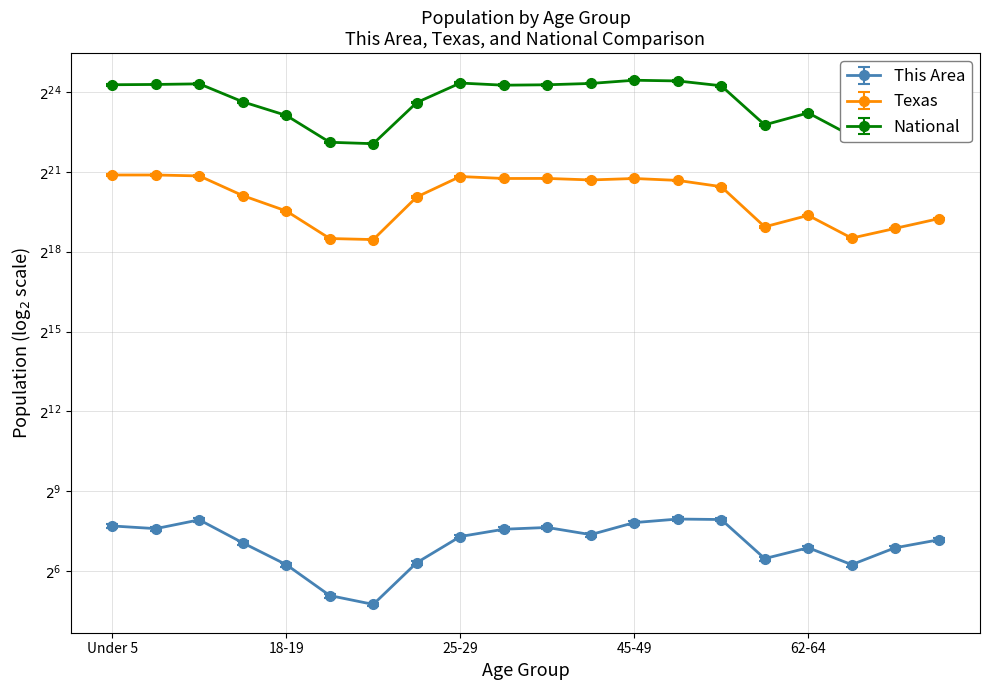

At 35-39, list the series in order from largest to smallest.

National, Texas, This Area